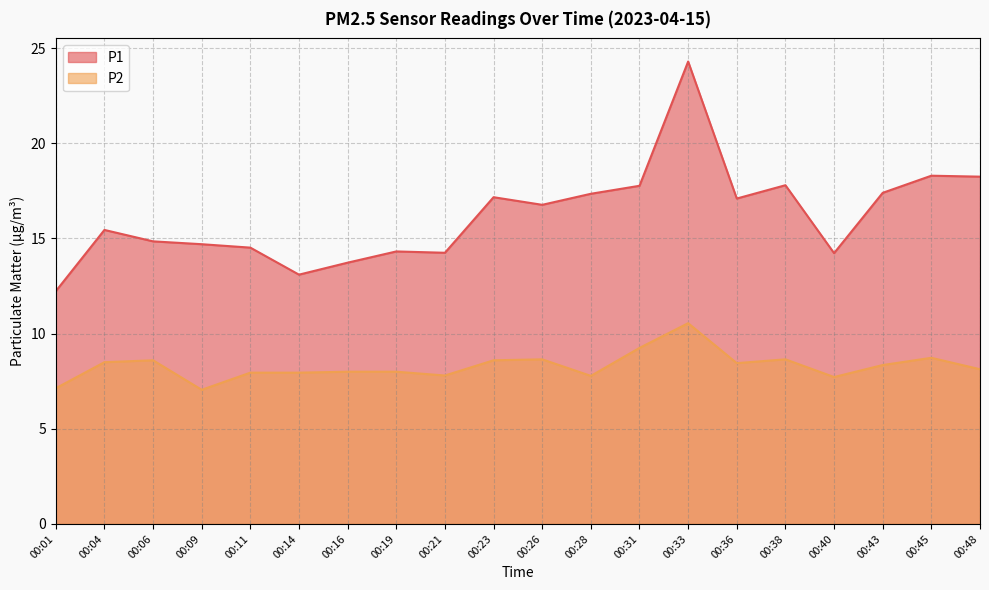

Which category has the highest value in the P1 series?

00:33